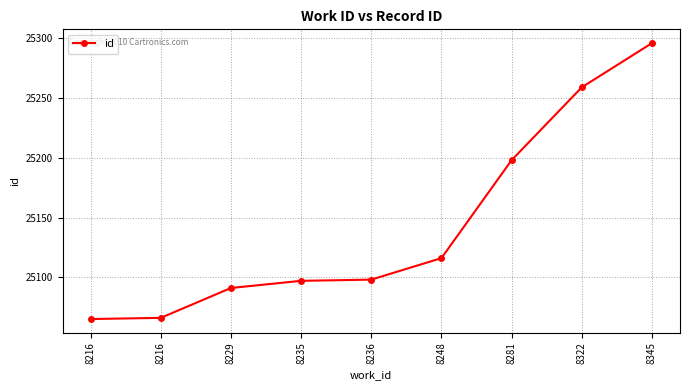

What is the change in value from 8281 to 8322?

+61